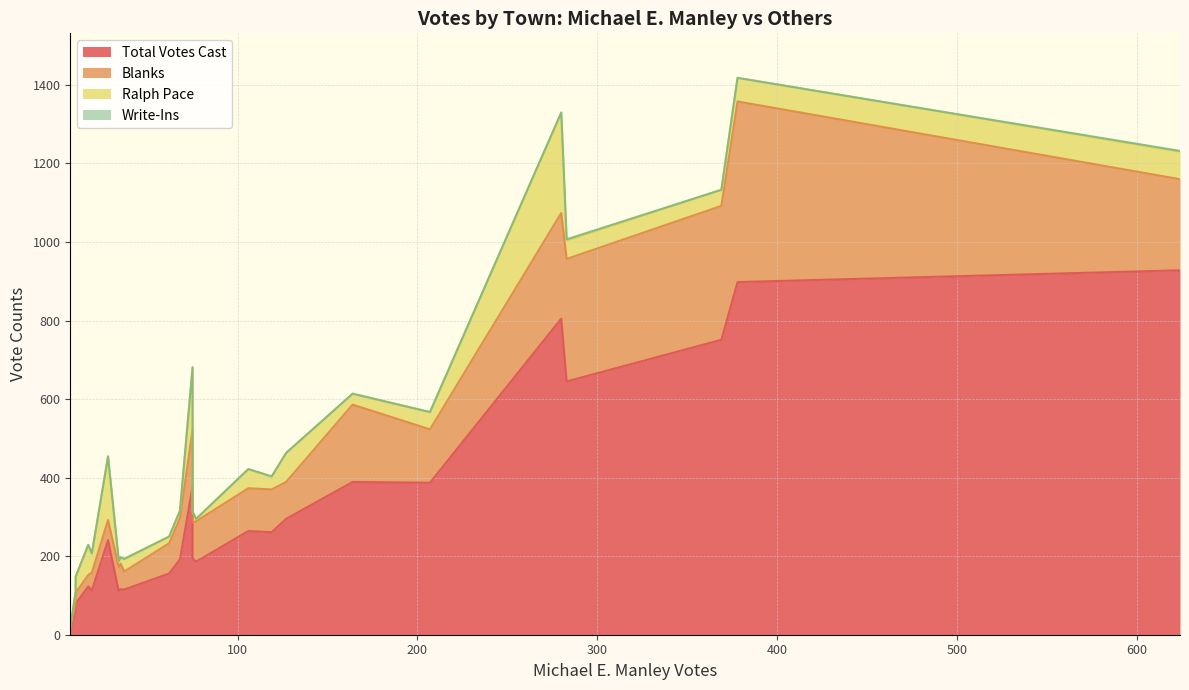

Which has a higher value, Bethel or Royalton?

Royalton